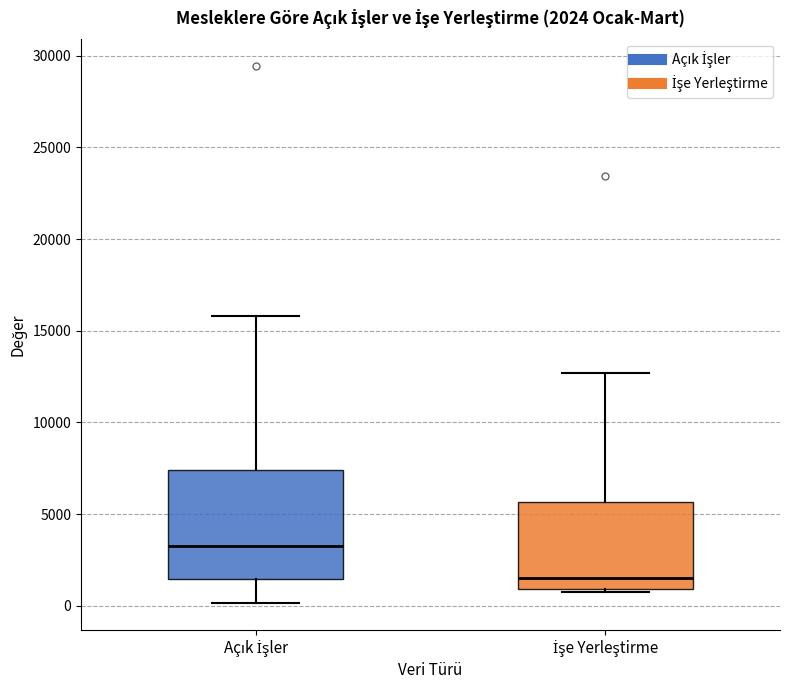

Which box's median line is the highest?

Açık İşler